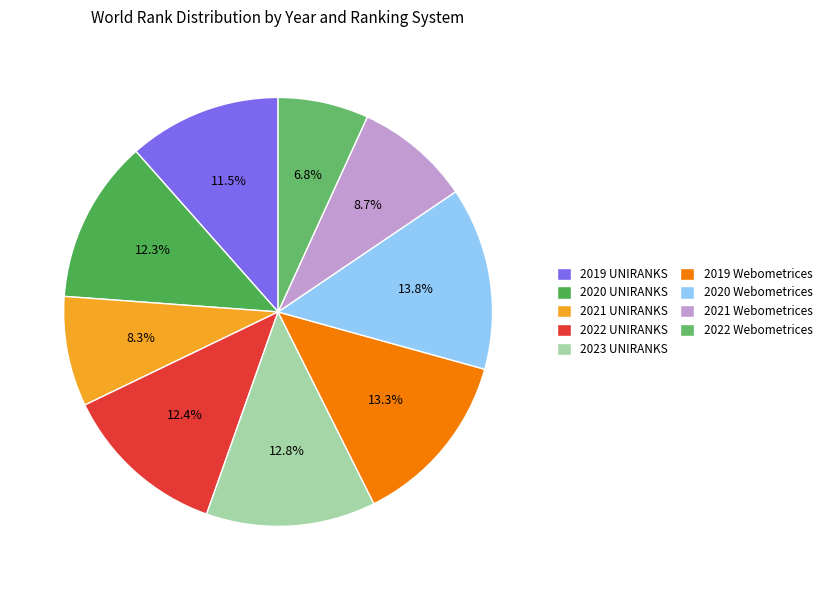

Is it true that 2020 UNIRANKS is 26% of the pie?

False